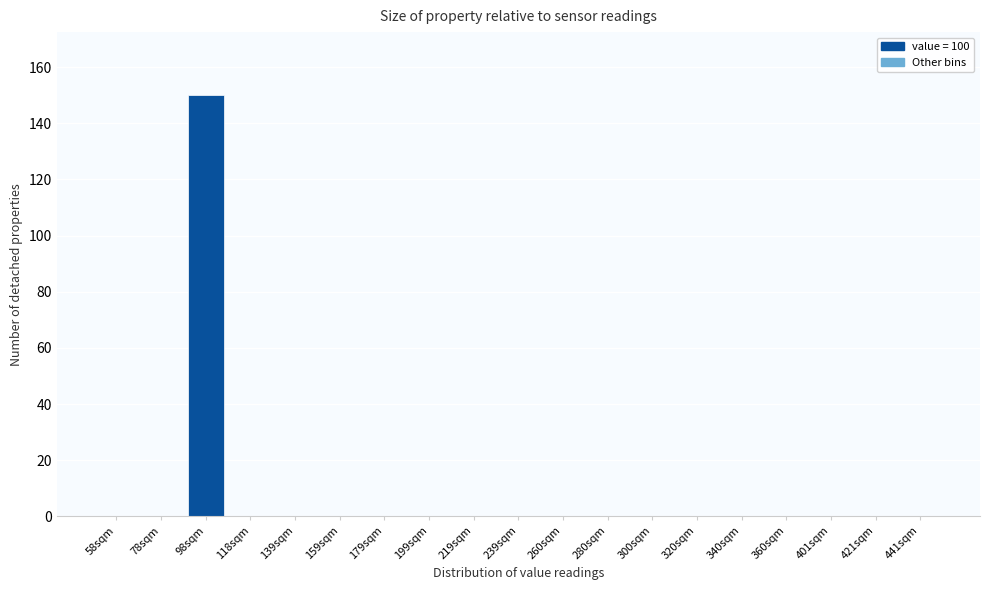

Reading left to right, what are all the values shown in this chart?

58sqm=0	78sqm=0	98sqm=150	118sqm=0	139sqm=0	159sqm=0	179sqm=0	199sqm=0	219sqm=0	239sqm=0	260sqm=0	280sqm=0	300sqm=0	320sqm=0	340sqm=0	360sqm=0	401sqm=0	421sqm=0	441sqm=0